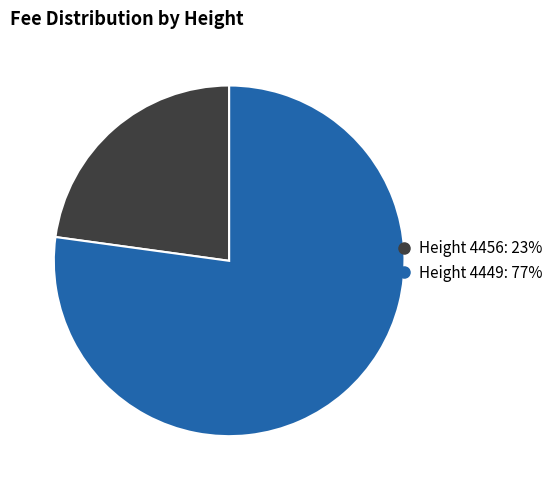

Is there any slice that represents more than half of the pie?

Yes